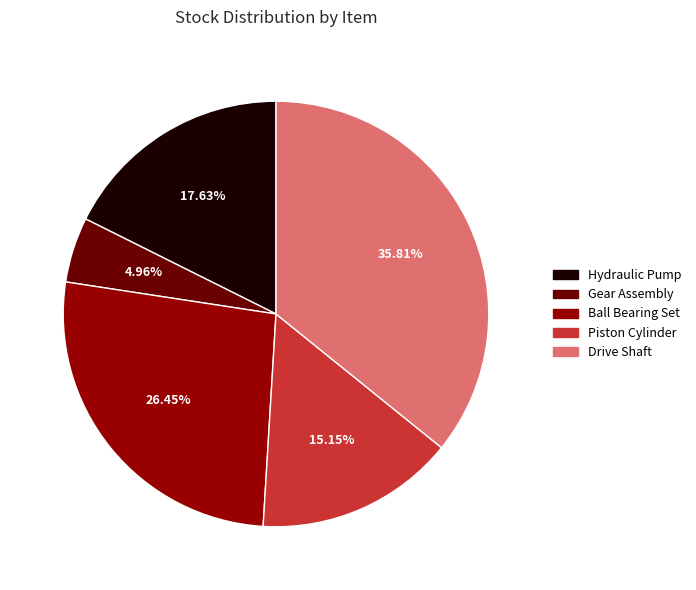

How many segments does this pie chart have?

5